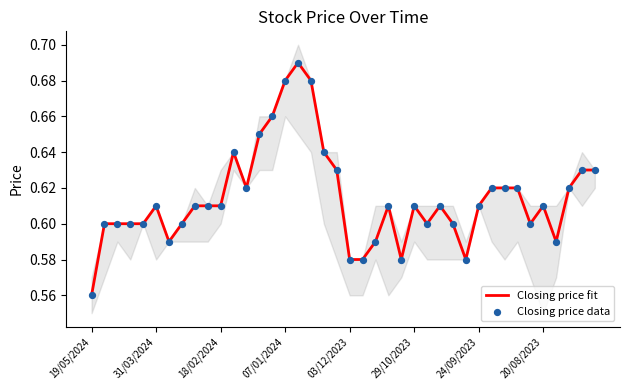

At how many categories does at least one series exceed 0?

40